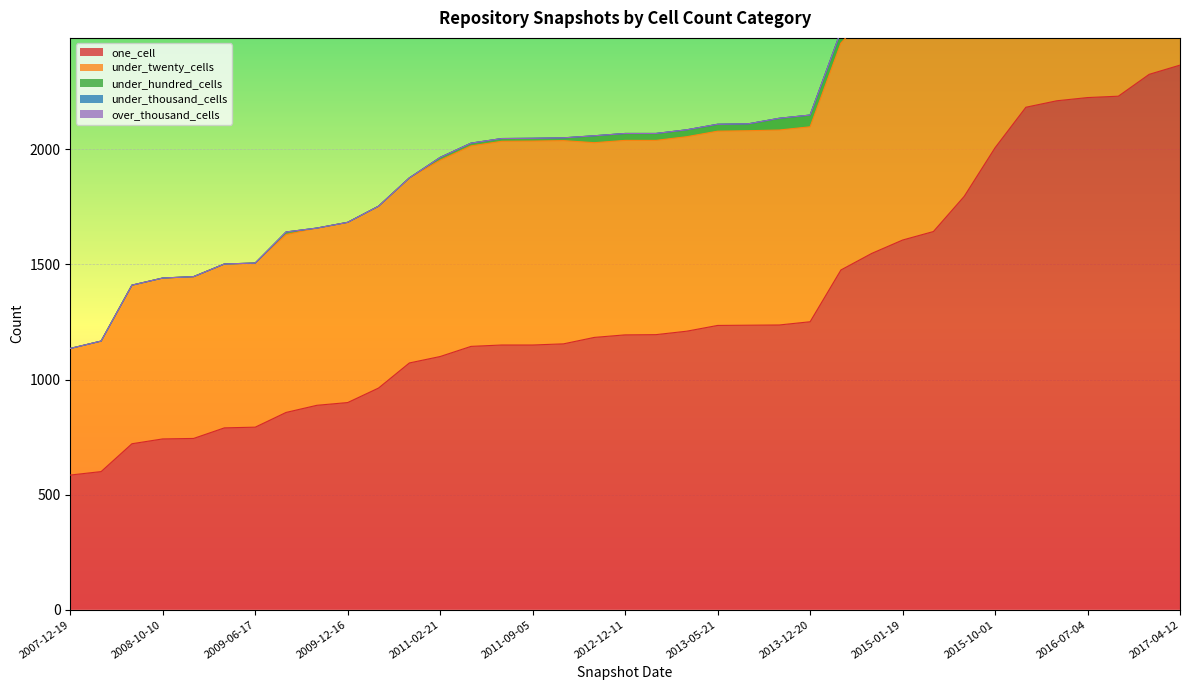

How many values in the under_twenty_cells series are below 847?

18